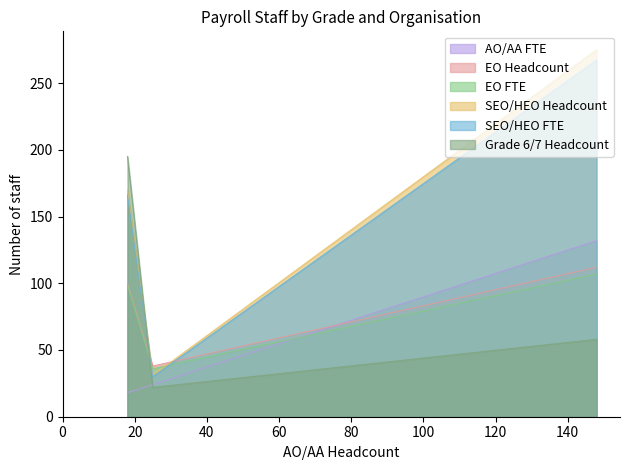

Reading right to left, transcribe all the data shown in this chart.

AO/AA FTE: 131.9	24.0	18.0
EO Headcount: 112.0	38.0	100.0
EO FTE: 106.8	36.0	99.0
SEO/HEO Headcount: 275.0	31.0	170.0
SEO/HEO FTE: 267.2	30.0	166.0
Grade 6/7 Headcount: 58.0	22.0	195.0